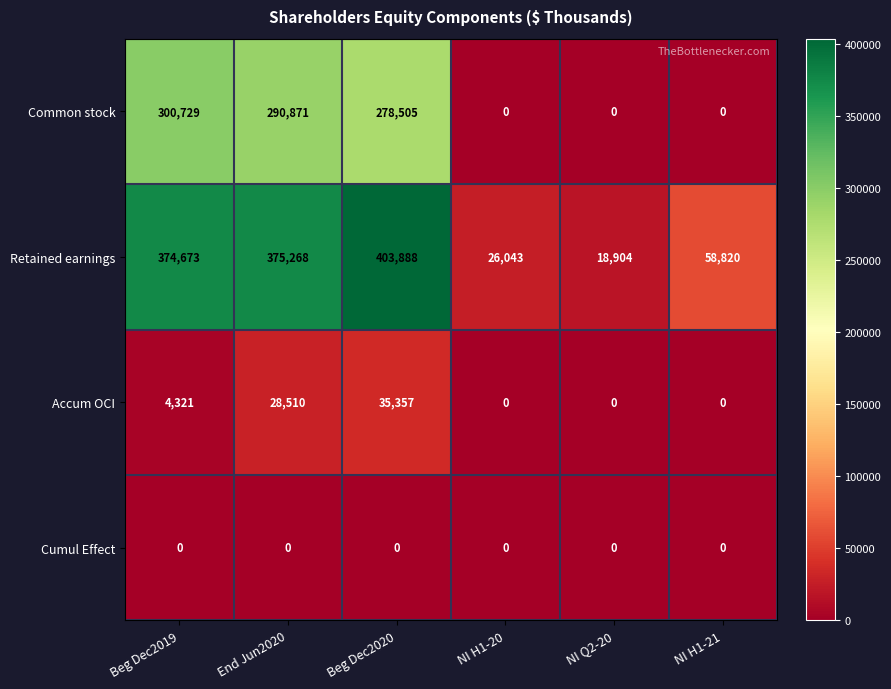

What is the difference between the maximum and minimum values in the Common stock series?

300729